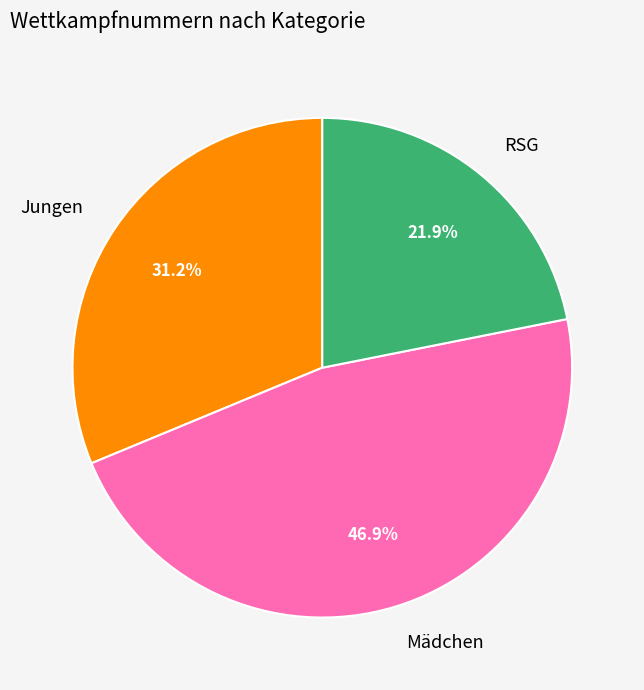

Does any single category account for the majority?

No